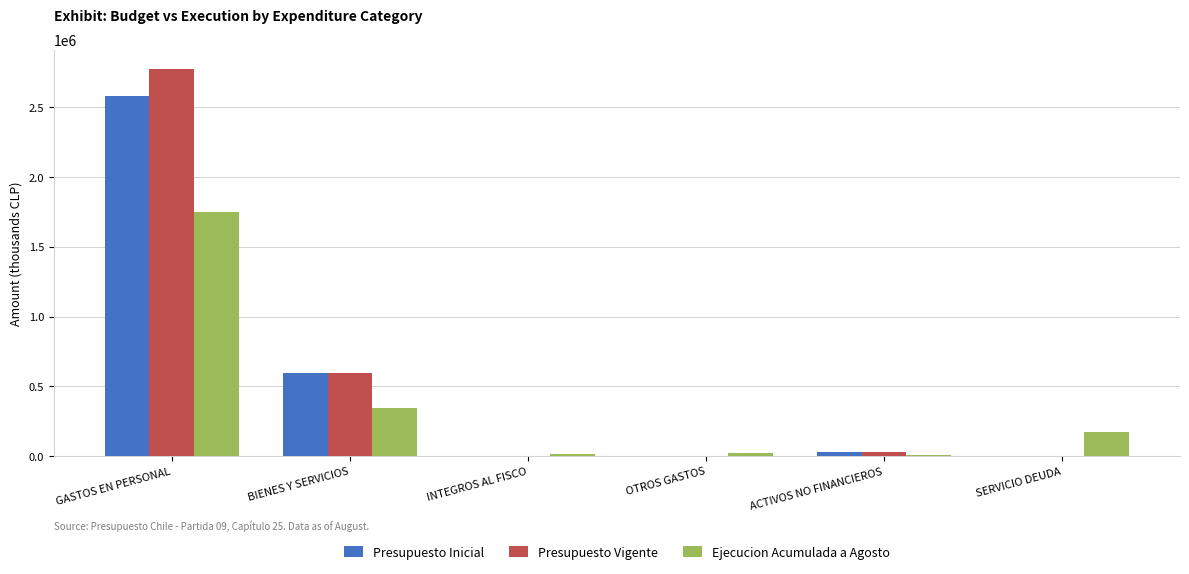

True or false: Presupuesto Vigente has a value of 2774057 at GASTOS EN PERSONAL.

True